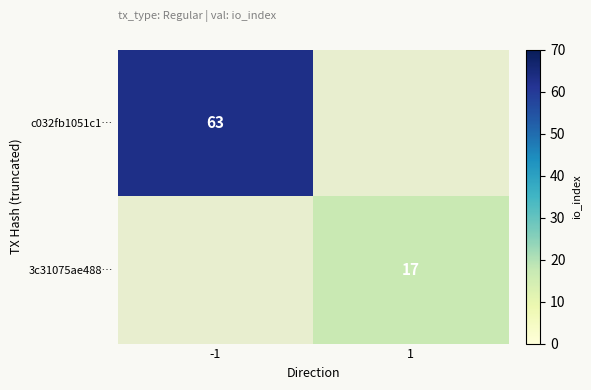

Is it true that 3c31075ae488… equals 3 at 1?

False